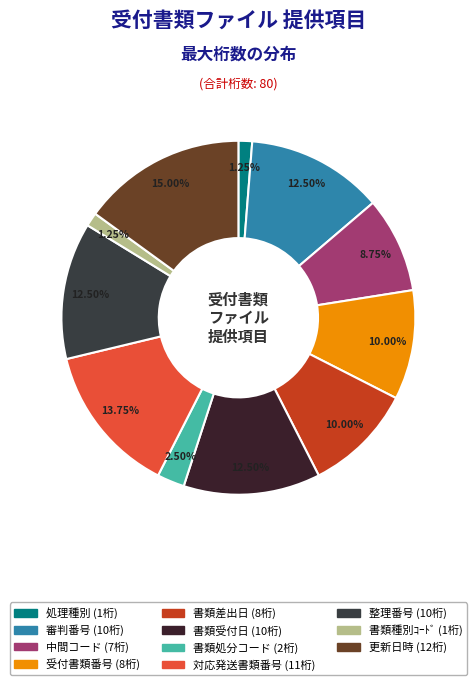

True or false: 書類差出日 accounts for 10% of the total.

True